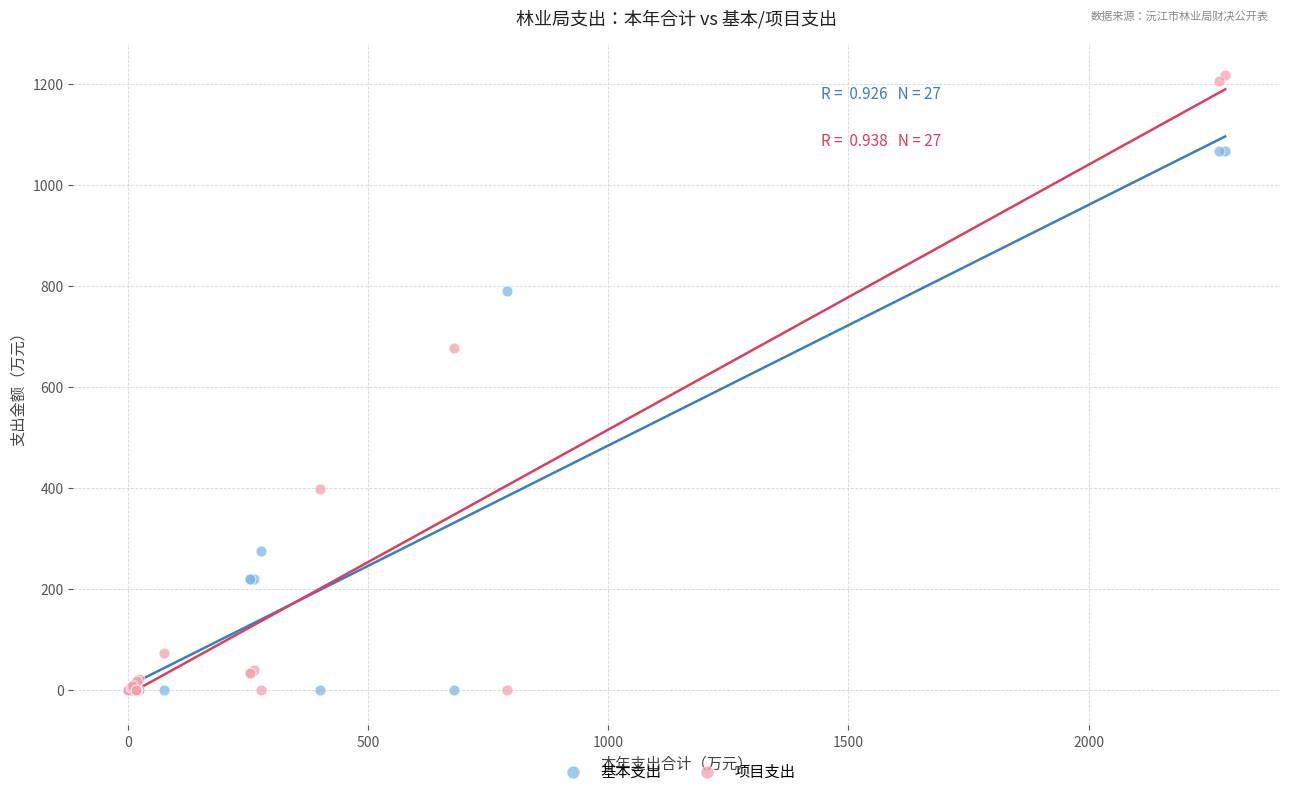

In the 项目支出 series, what Y value is closest to 608?

677.9